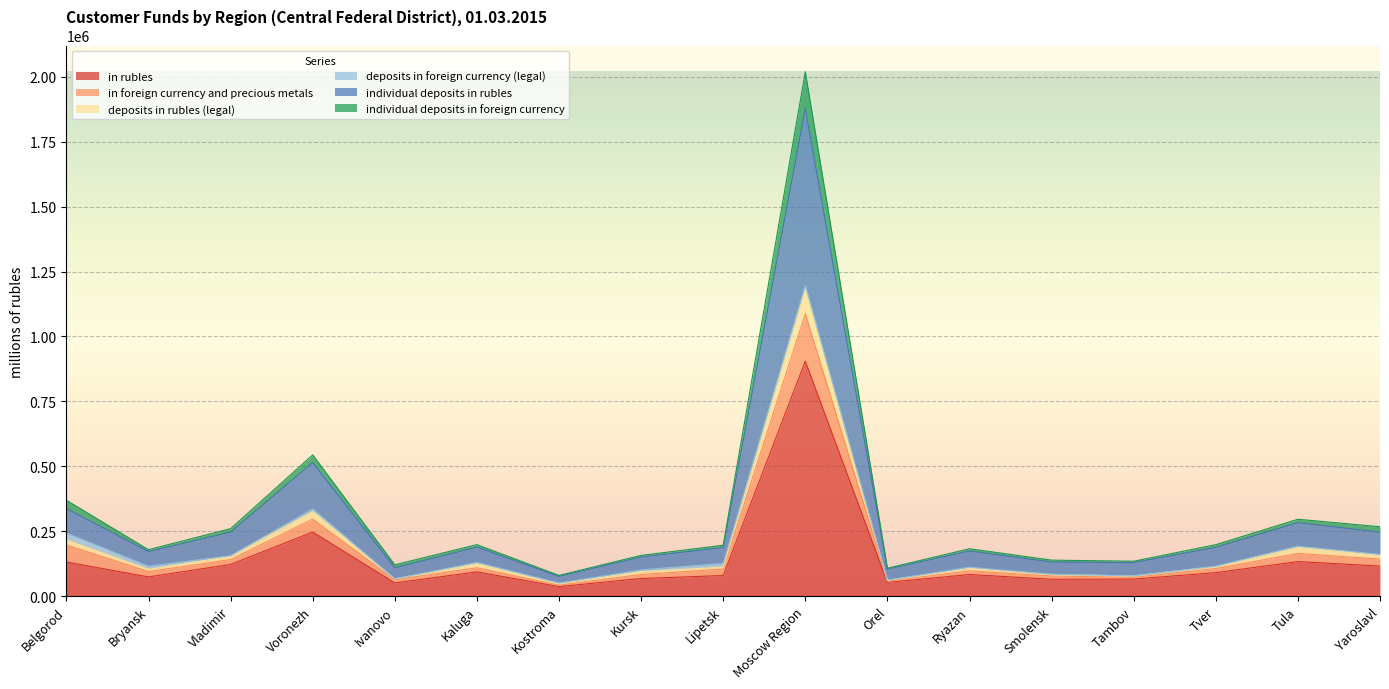

How many lines are shown in the chart?

6